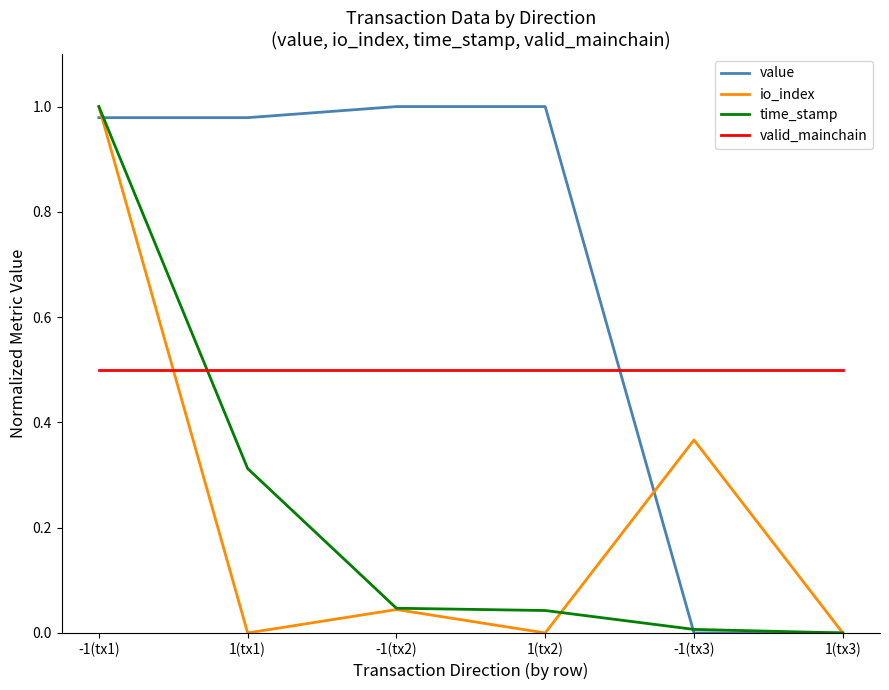

What is the average value of the value series?

0.7